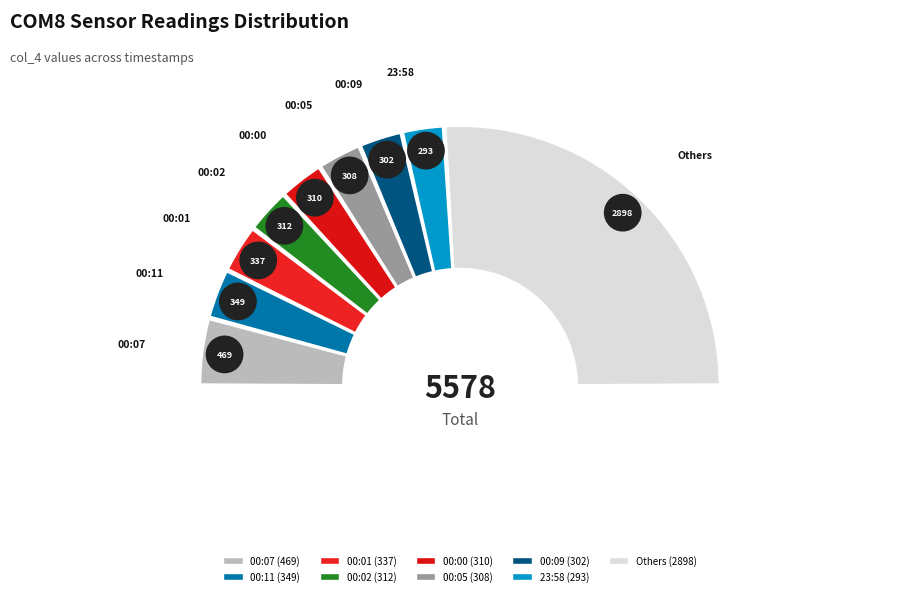

Which slice is the largest?

00:07